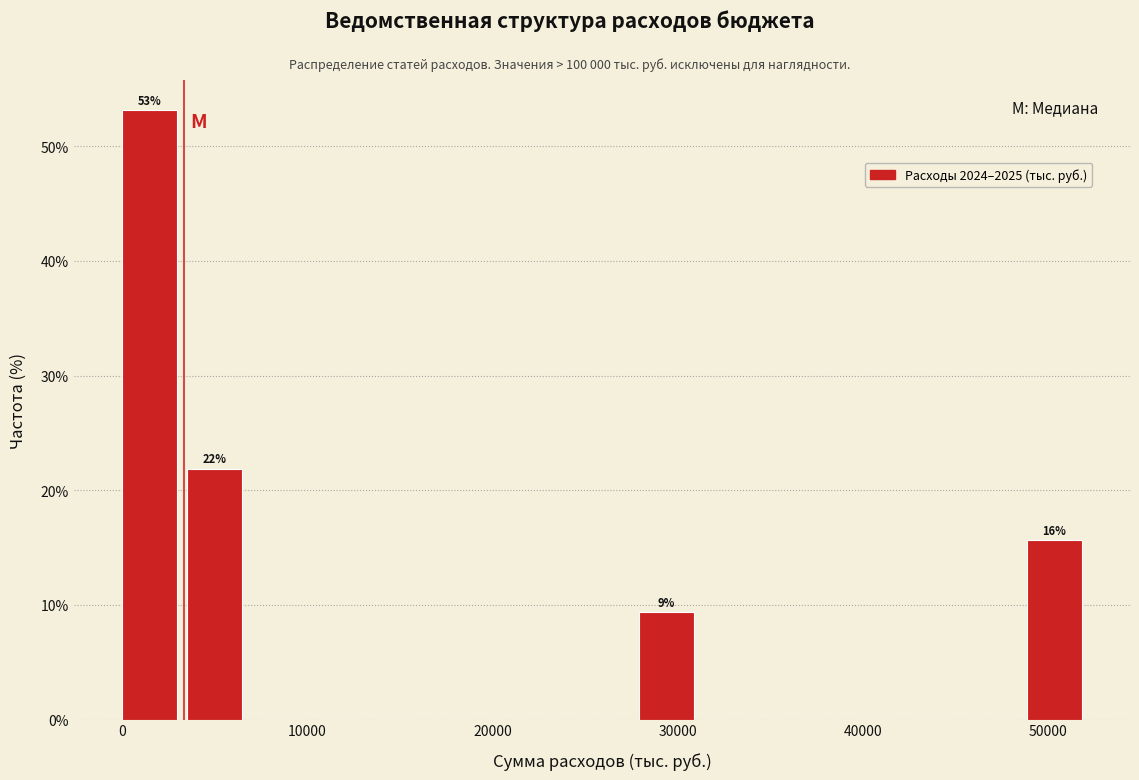

Read against the x-axis, roughly where is the centre of the tallest bar?

1000